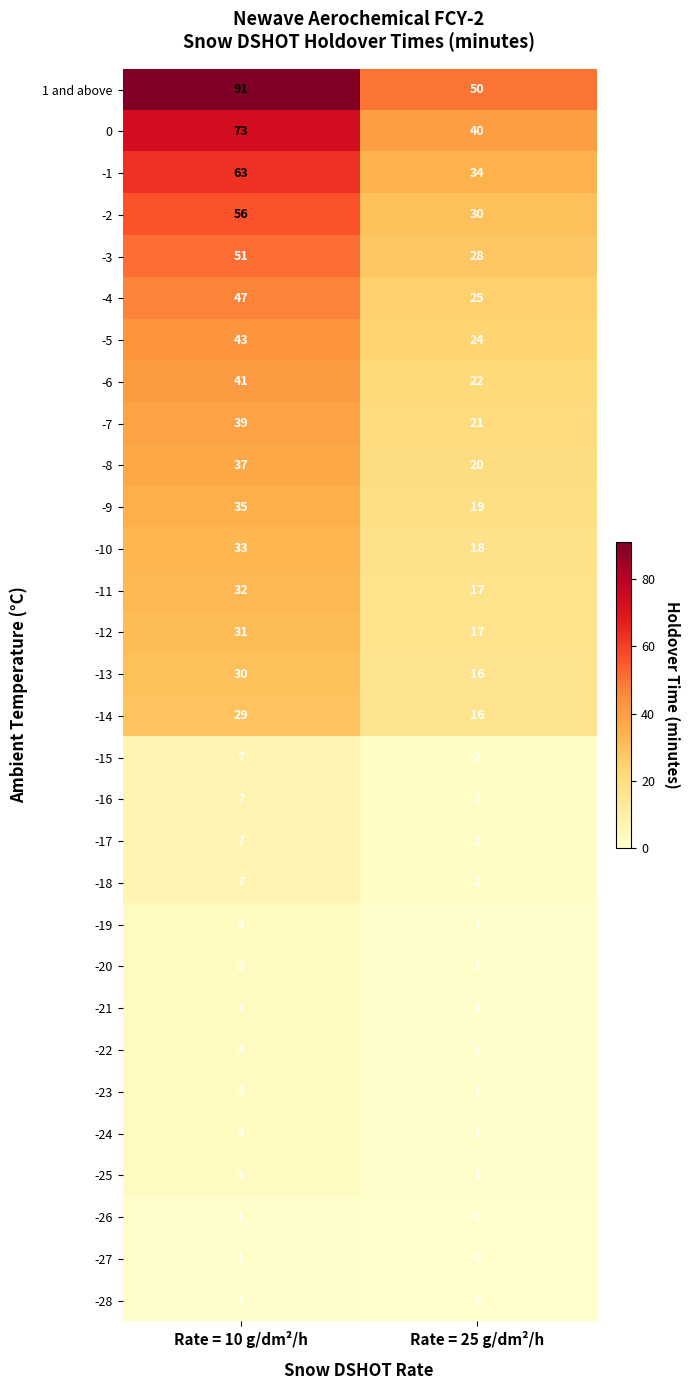

What is the sum of the -19 values at Rate = 25 g/dm²/h and Rate = 10 g/dm²/h?

4